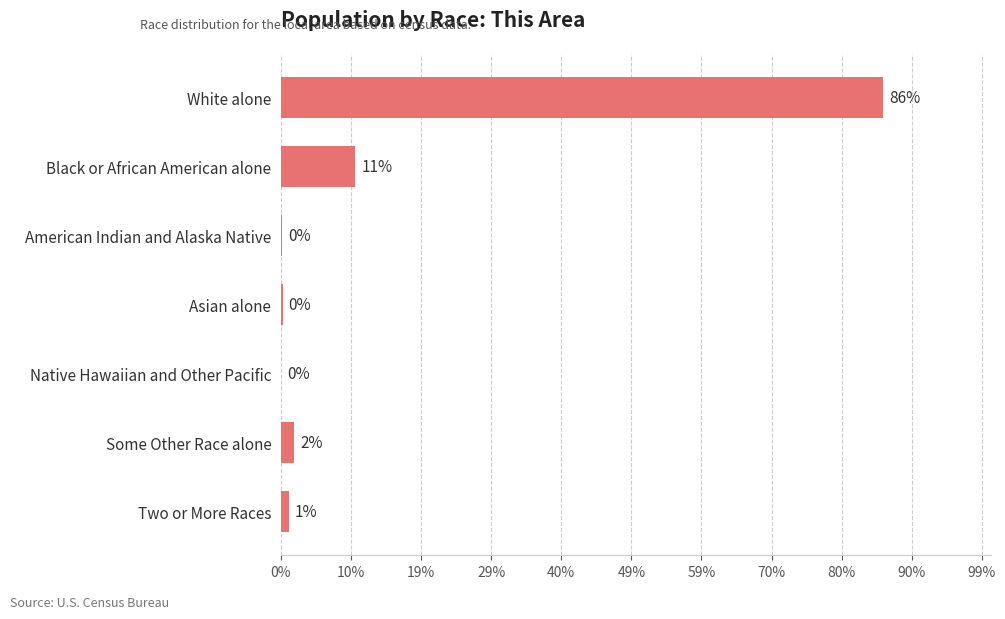

How many values exceed 365?

3